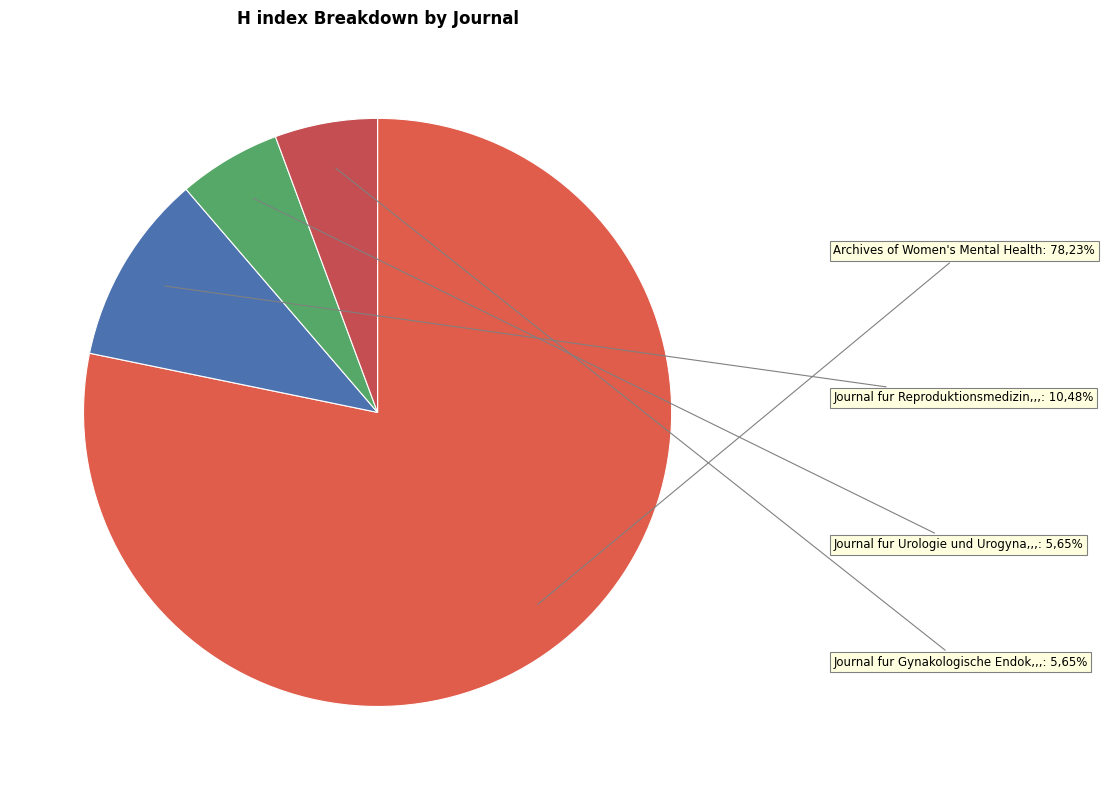

To the nearest percent, what is the combined percentage of Archives of Women's Mental Health and Journal fur Urologie und Urogynakologie?

84%